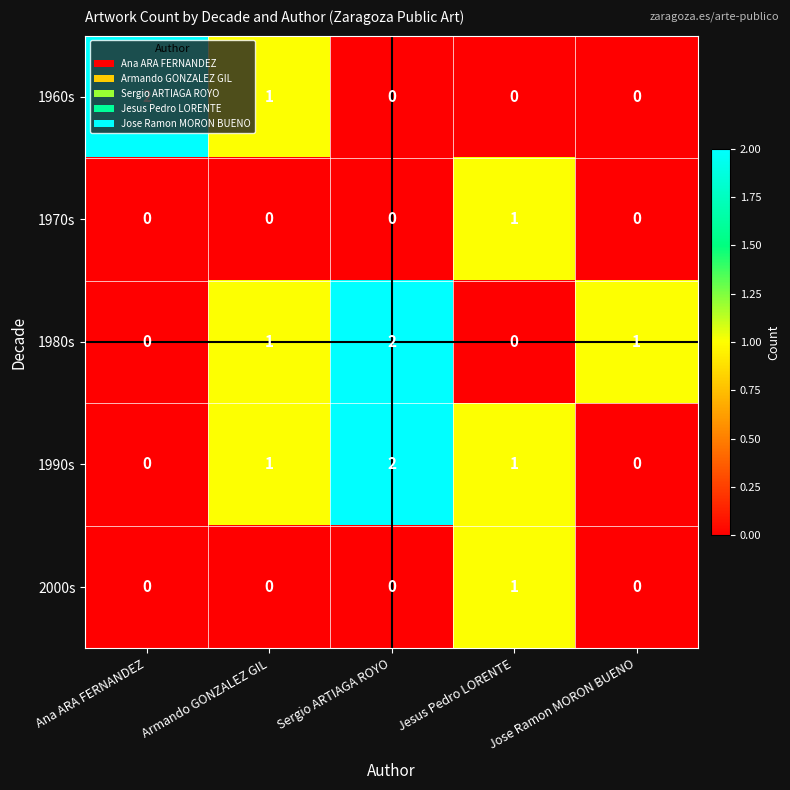

True or false: 1970s has a value of 0 at Sergio ARTIAGA ROYO.

True